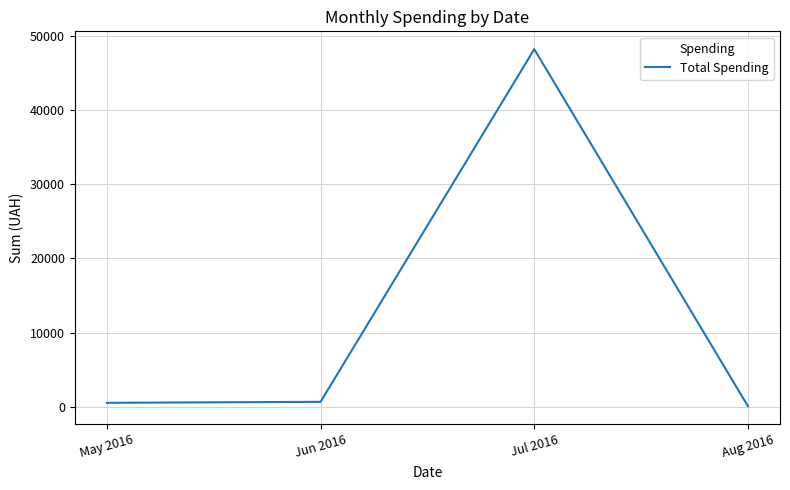

True or false: the data shows 77.4 at Aug 2016.

True